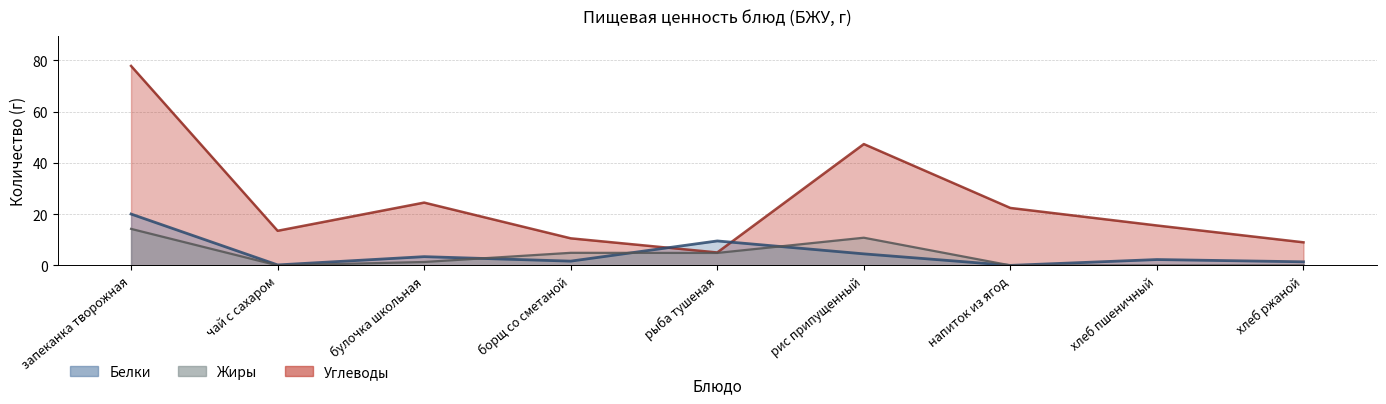

What is the difference between the Жиры values at напиток из ягод and рис припущенный?

10.8